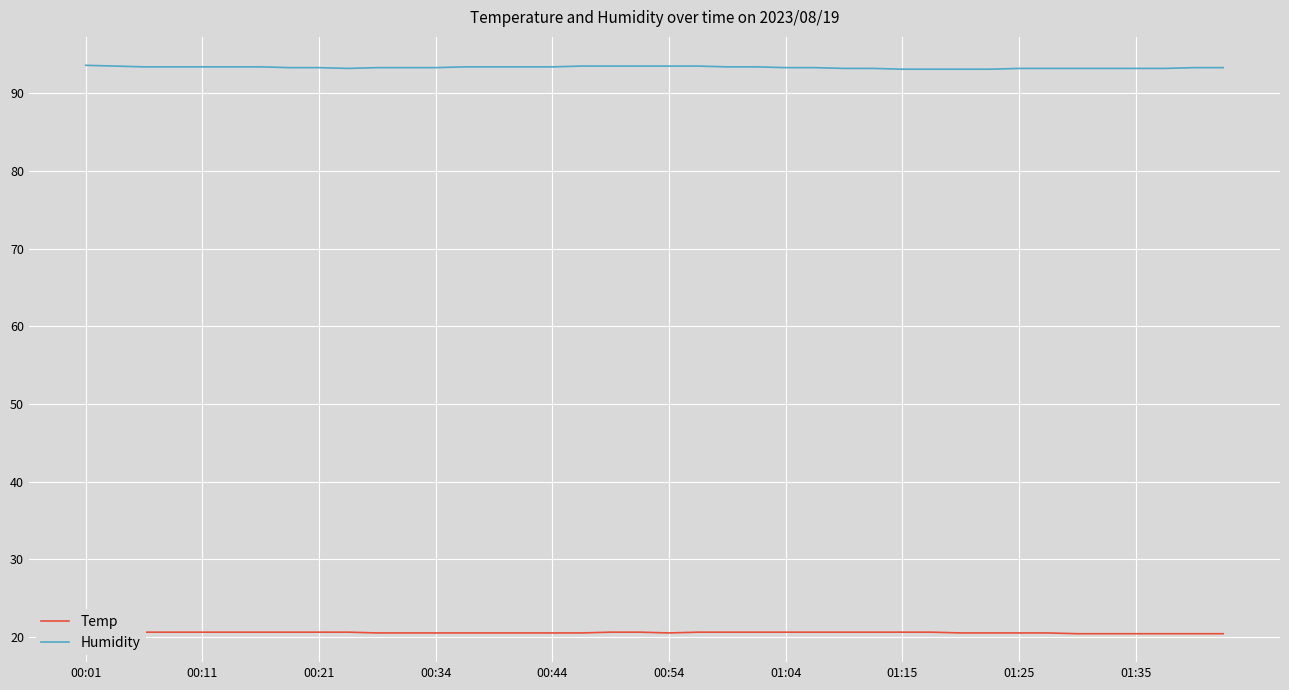

The value of Temp at 01:35 is 35.2. True or false?

False